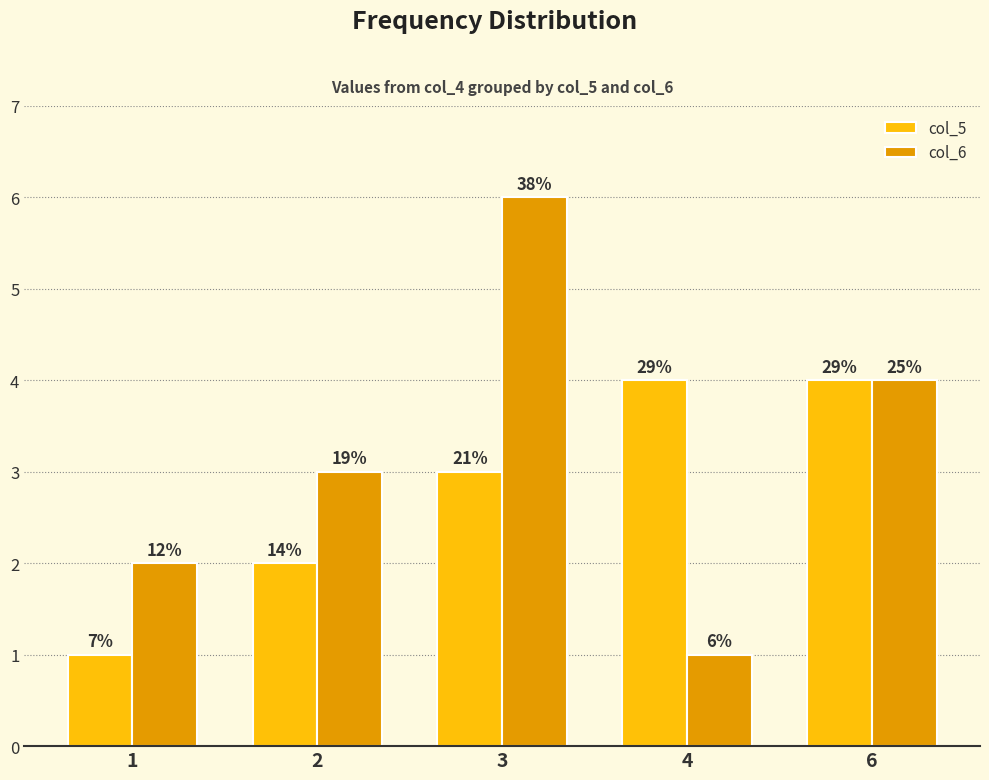

The value of col_6 at 2 is 3. True or false?

True